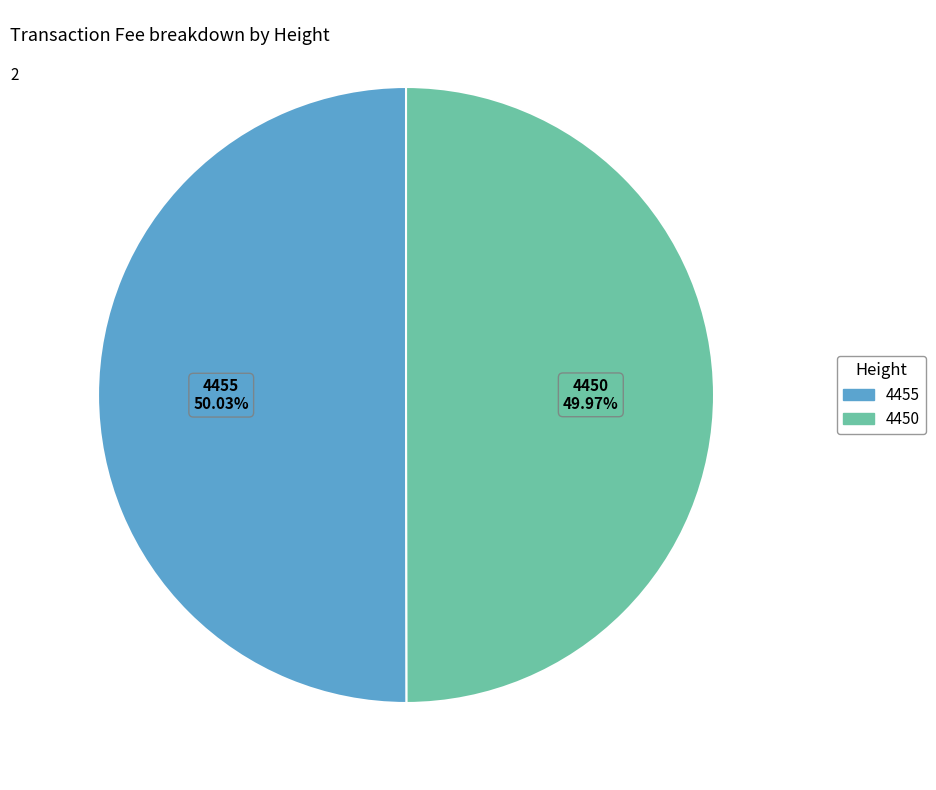

How many segments does this pie chart have?

2